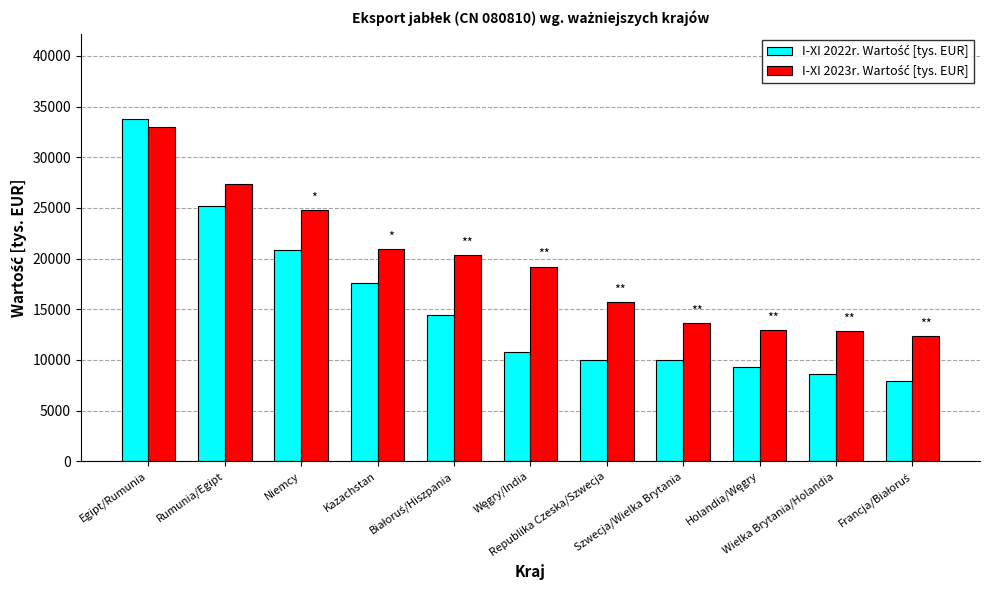

How many categories are shown in the chart?

11